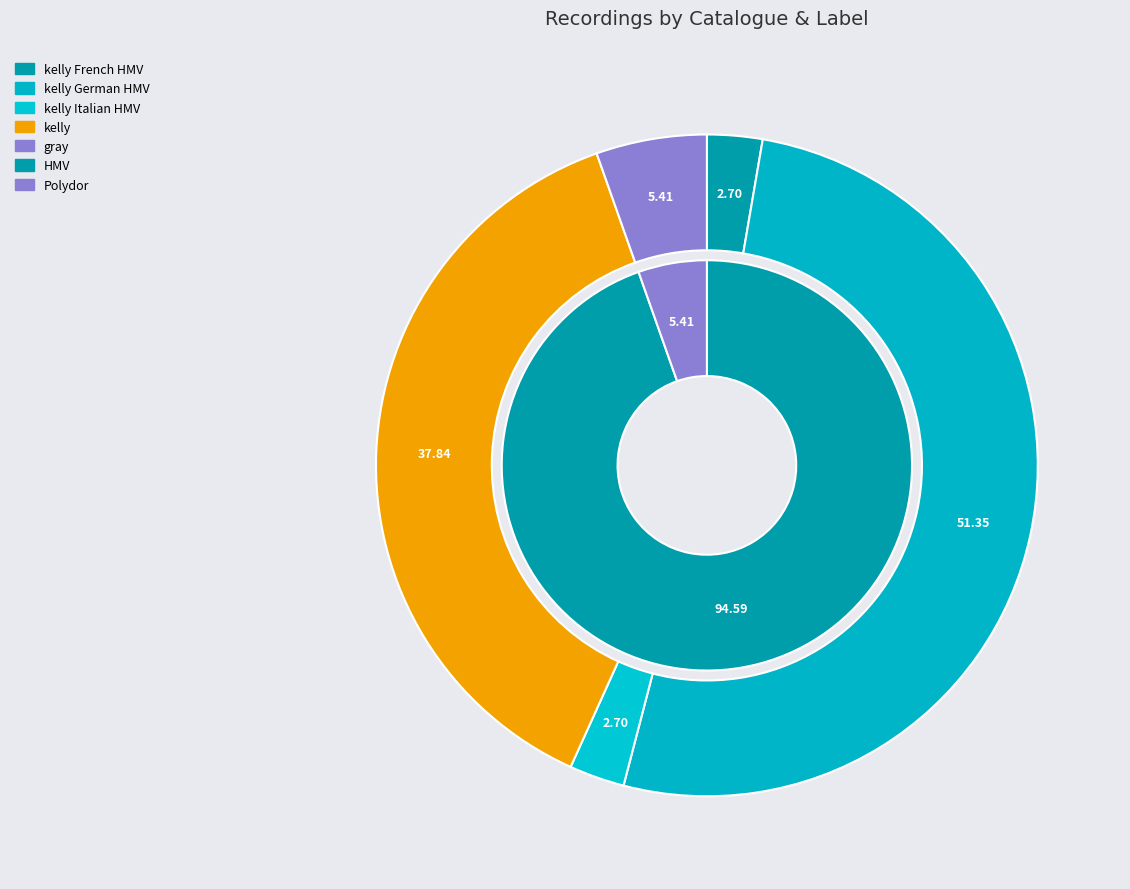

Which slice is the largest?

HMV